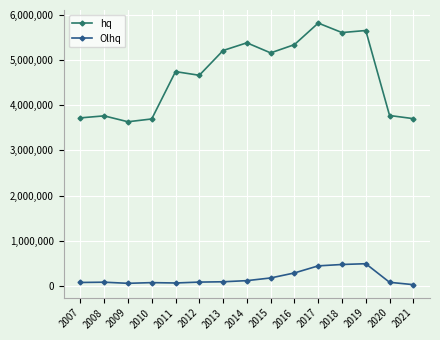

List the series in order of their overall mean, lowest first.

Olhq, hq